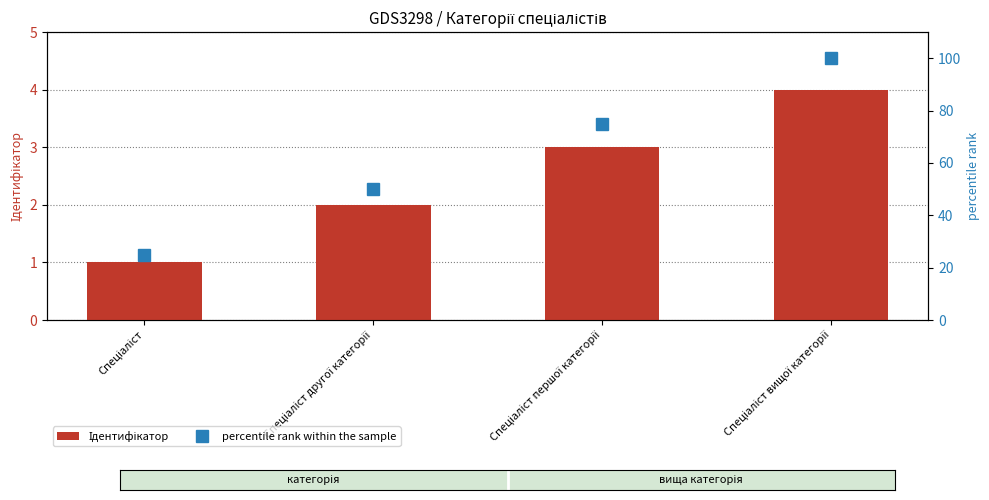

What is the average value of the Ідентифікатор series?

2